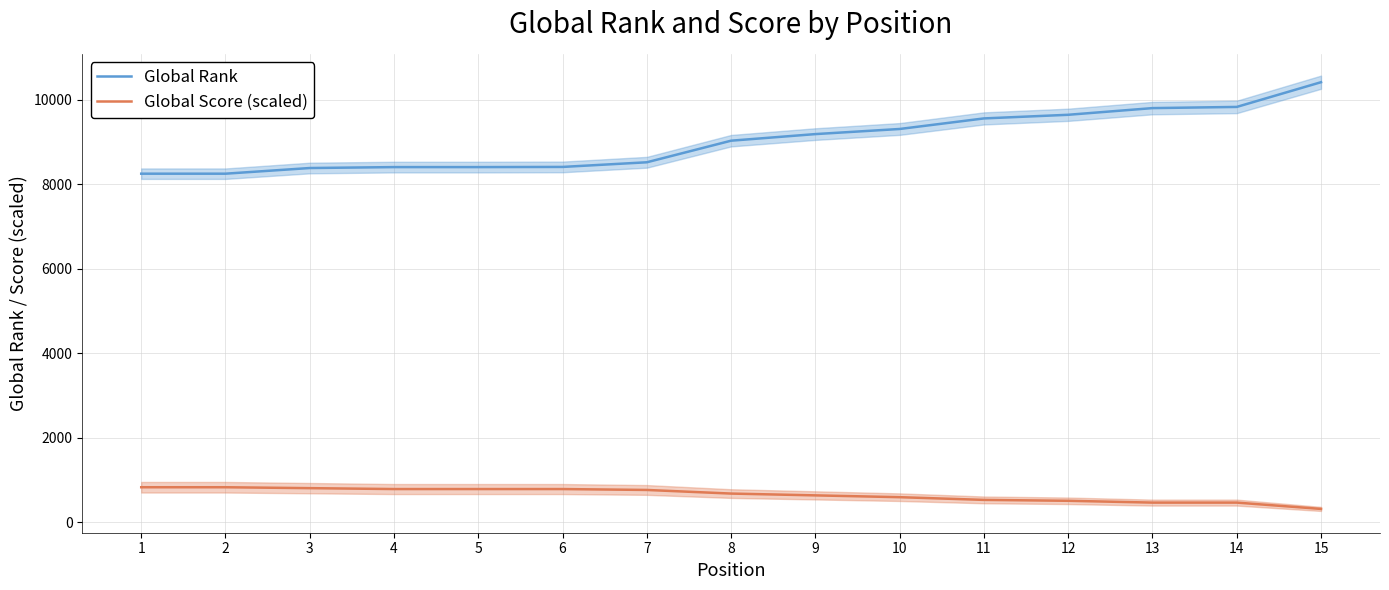

True or false: Global Rank and Global Score (scaled) intersect in this chart.

False